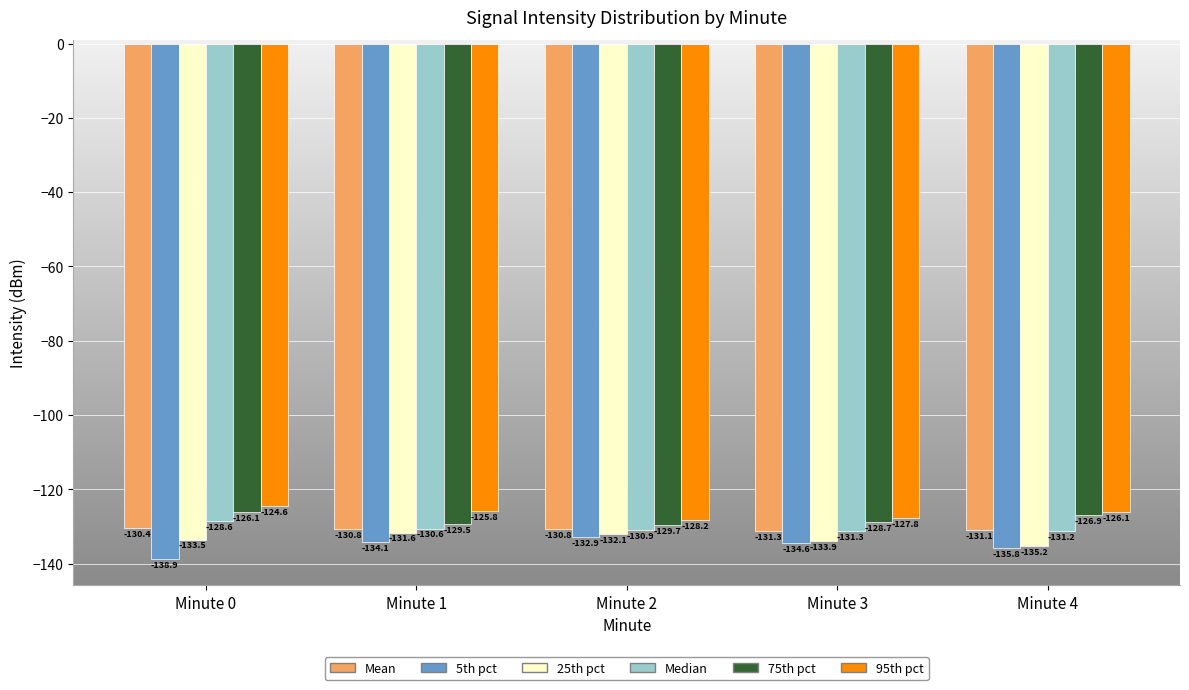

Is the value of 25th pct at Minute 4 greater than the value of 5th pct at Minute 1?

No